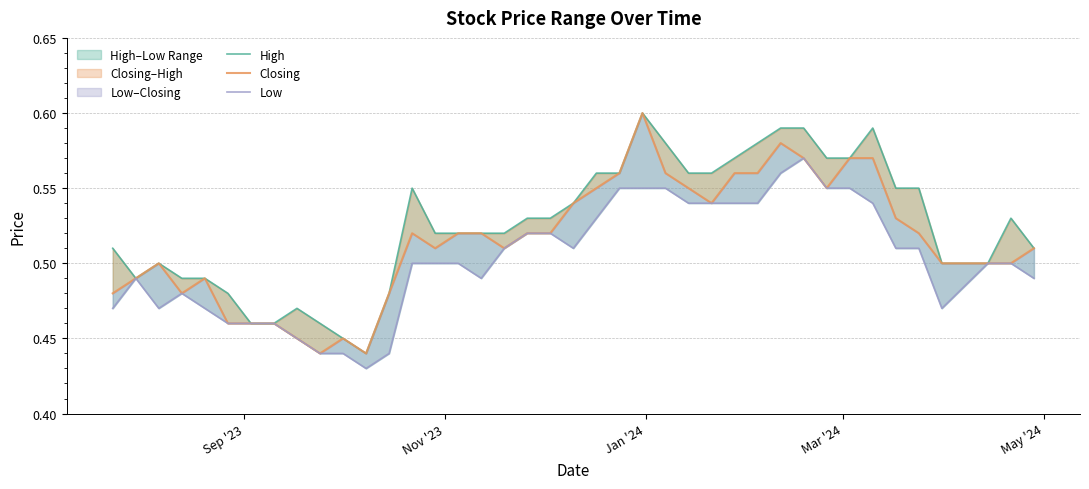

What is the greatest value displayed?

0.6